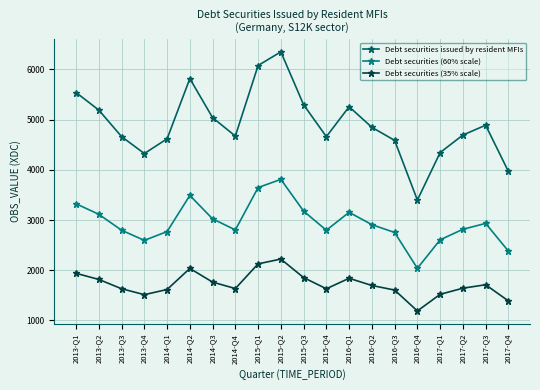

True or false: Debt securities (60% scale) has a value of 4016.0 at 2017-Q3.

False